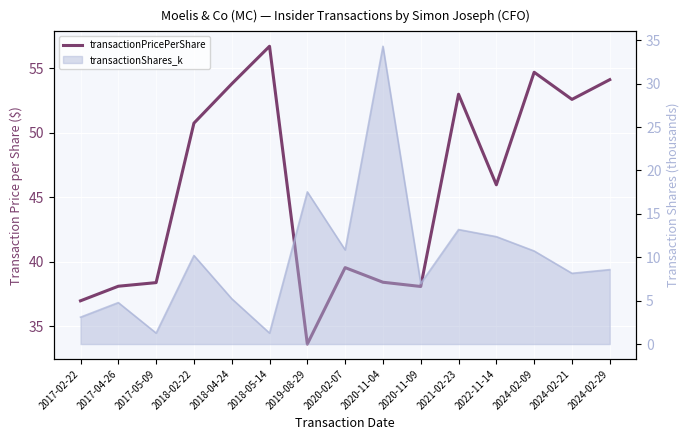

Where does the data first go above 45?

2018-02-22